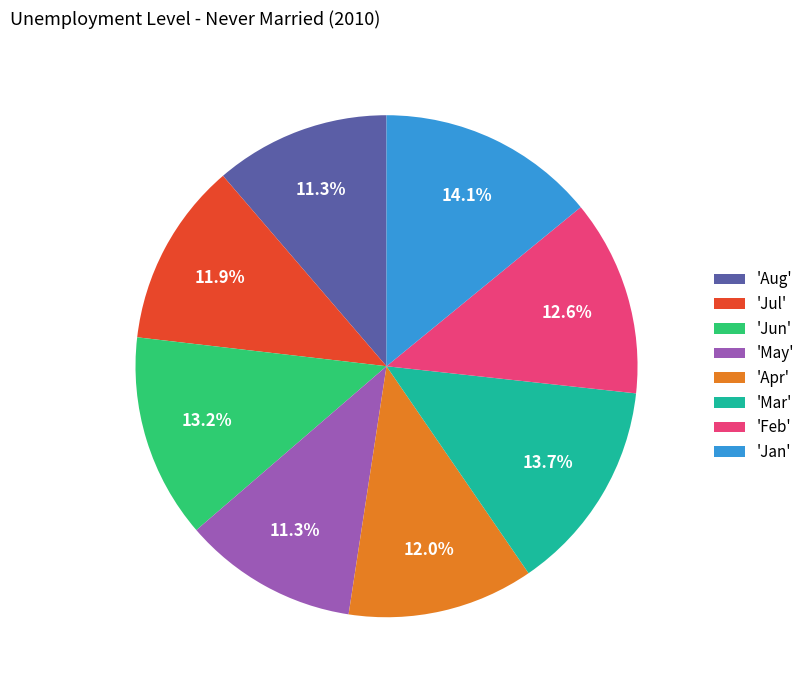

Is there any slice that represents more than half of the pie?

No